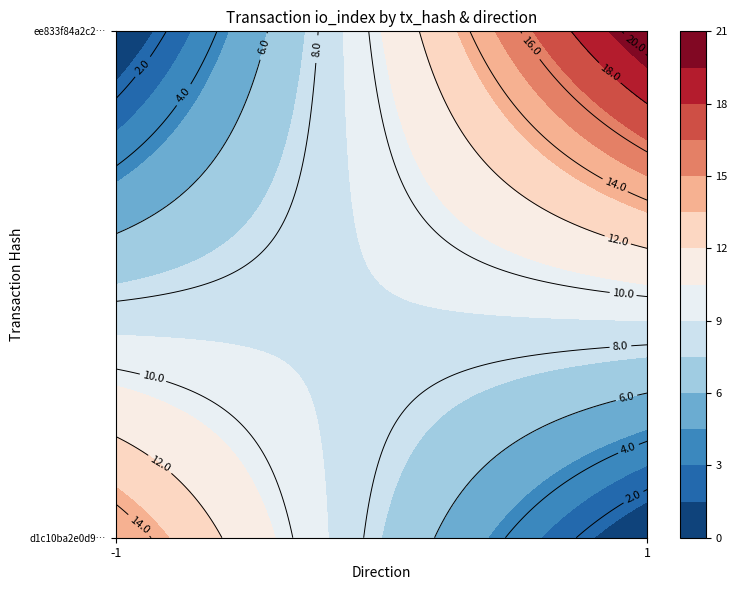

What is the smallest value displayed?

-1